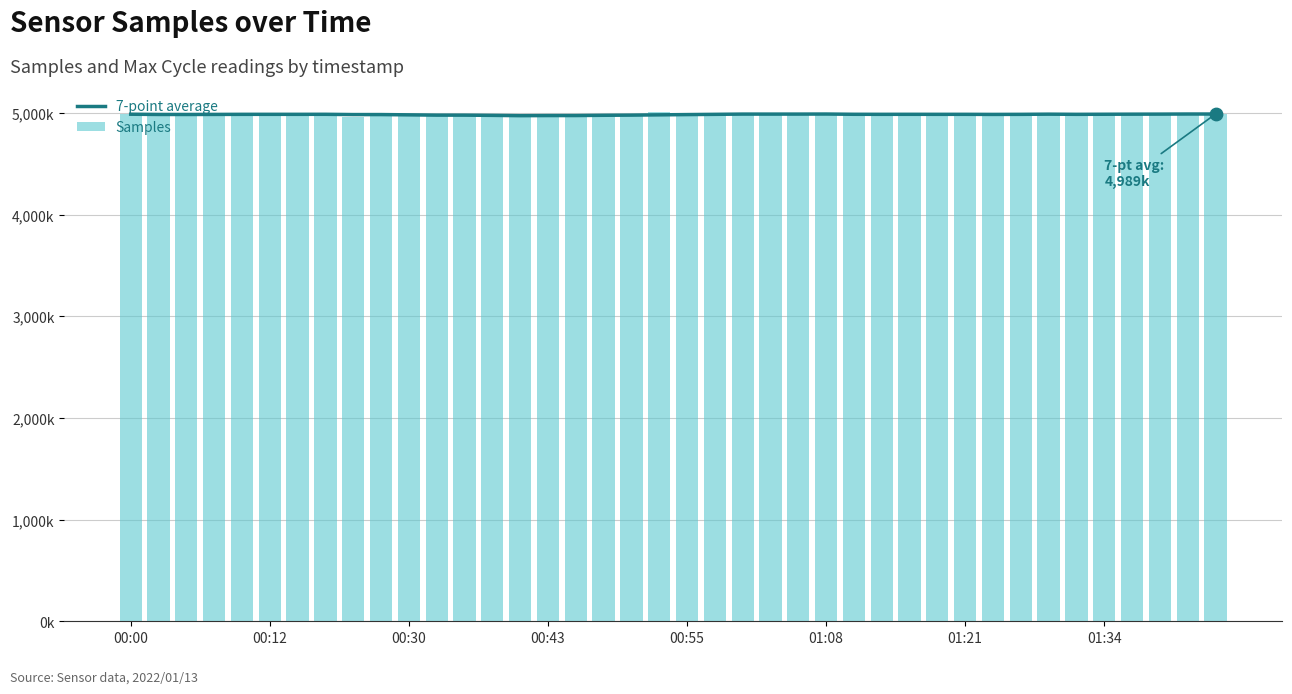

What is the total value across all series at 14?

9942.7